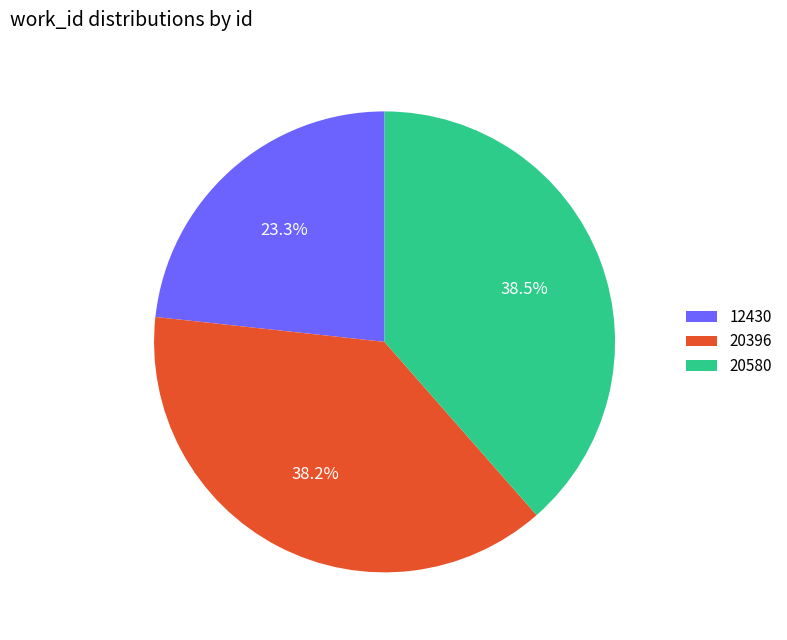

Count the number of slices in the pie.

3